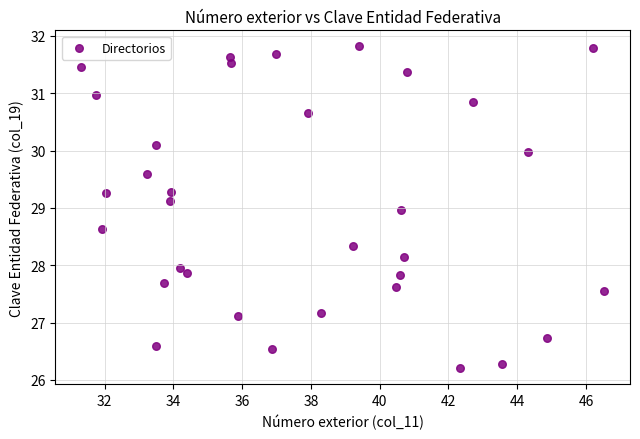

What is the range of Y values (max minus min)?

5.6